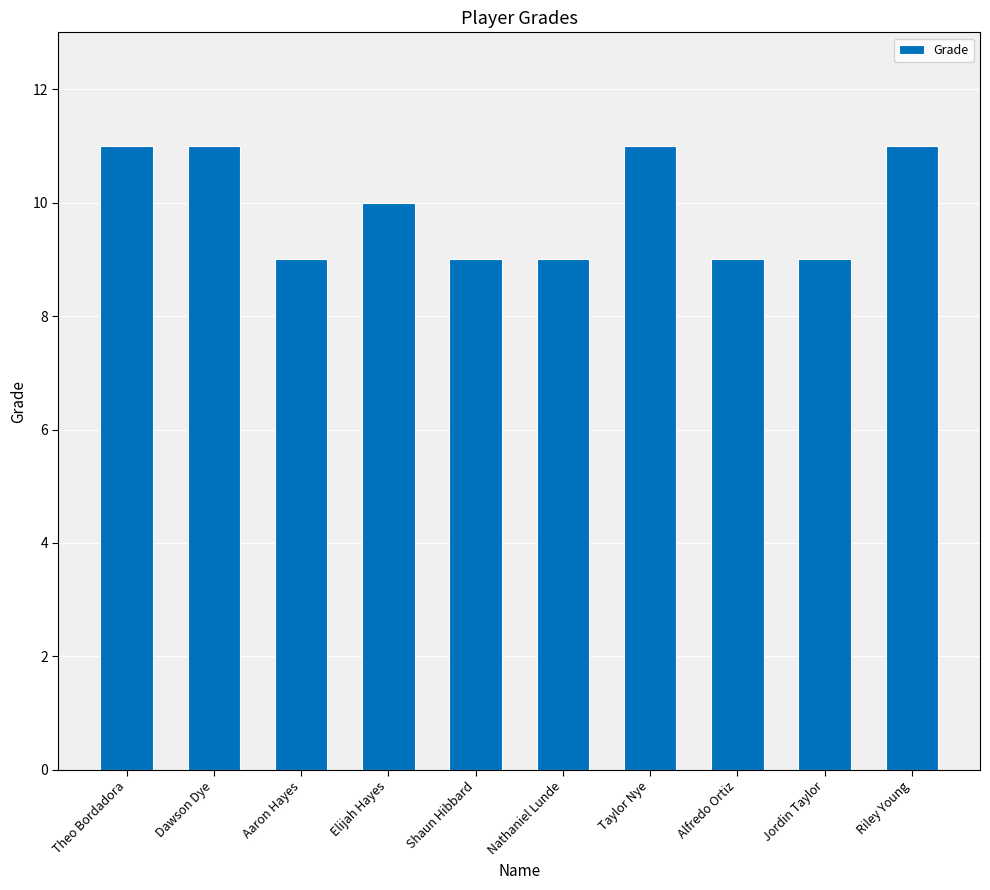

Where is the data nearest to the value 10?

Elijah Hayes